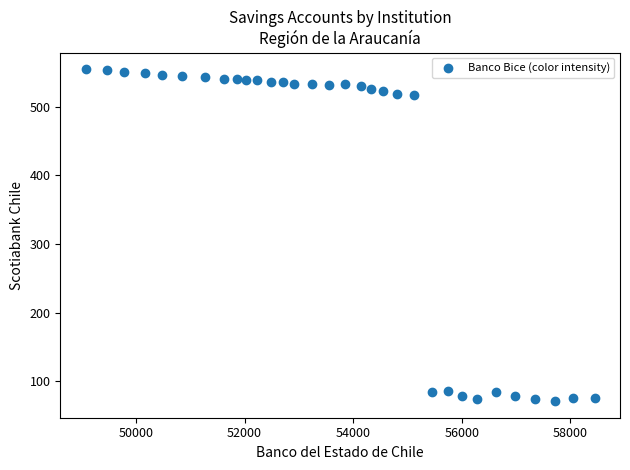

What is the range of X values (max minus min)?

9376